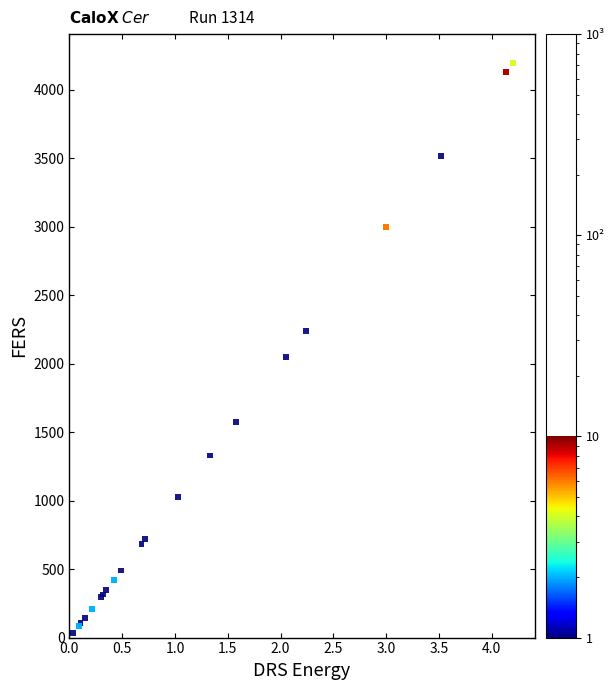

What Y value in the scatter plot is closest to 2117?

2048.0